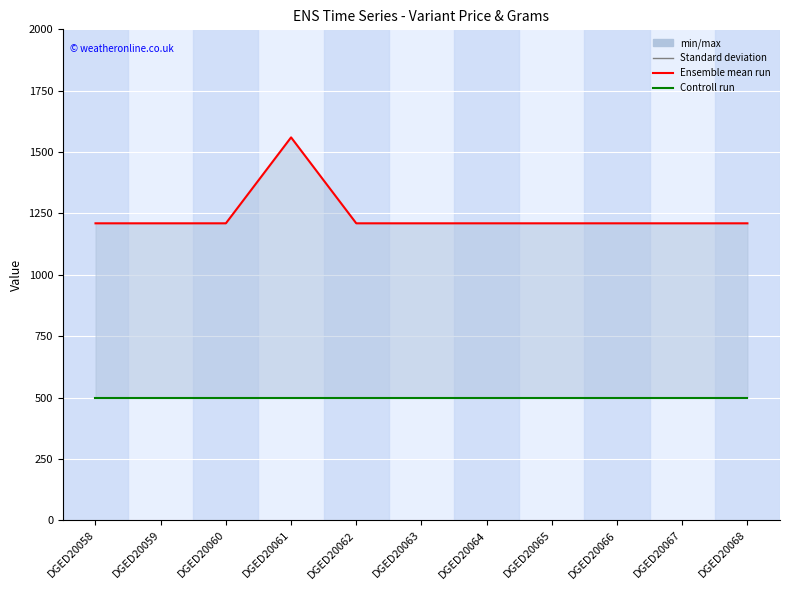

Which series changed the most between DGED20058 and DGED20064?

Variant Price